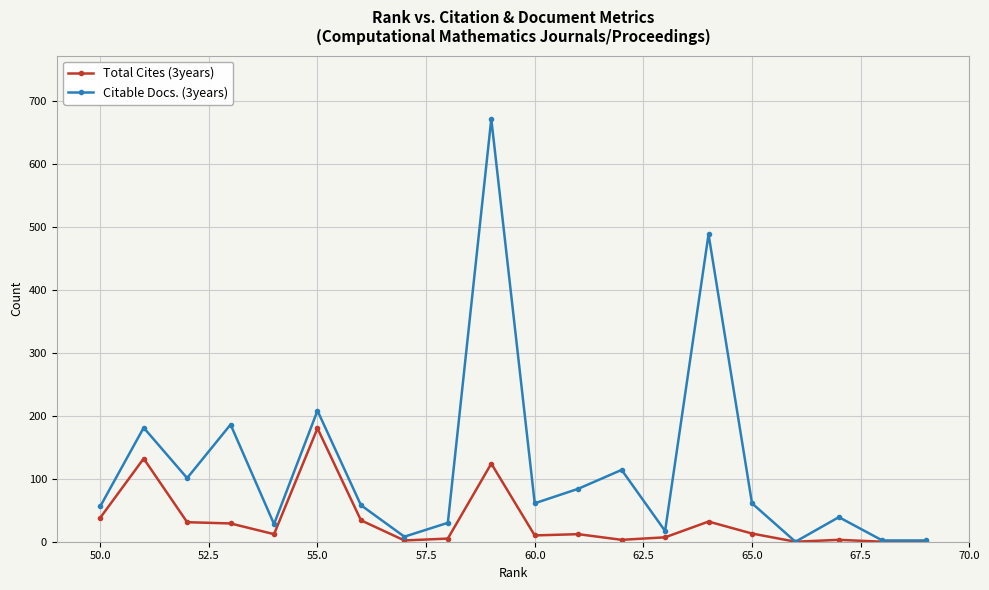

The Total Cites (3years) series shows 10 at 60.0. True or false?

True